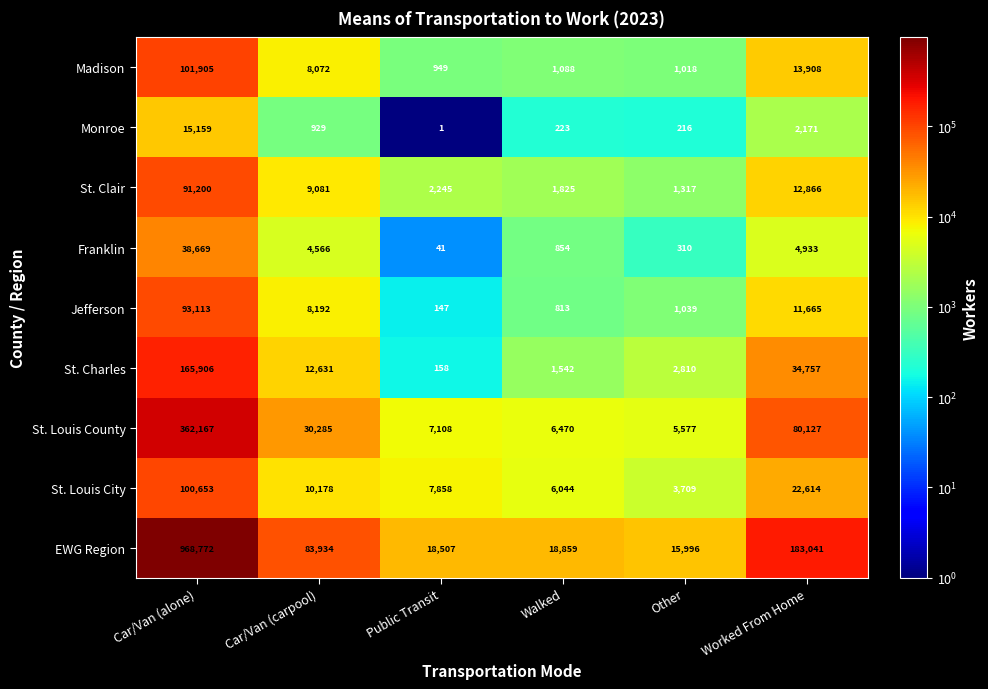

The Madison series shows 142339 at Car/Van (alone). True or false?

False